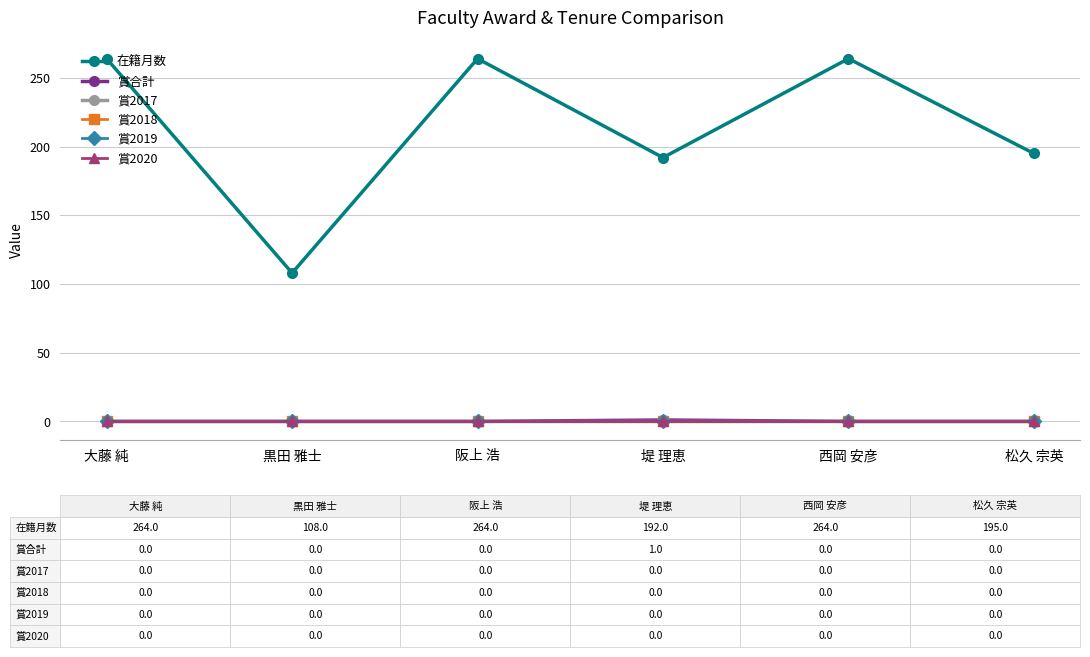

What is the label of the 3rd point from the left?

阪上 浩